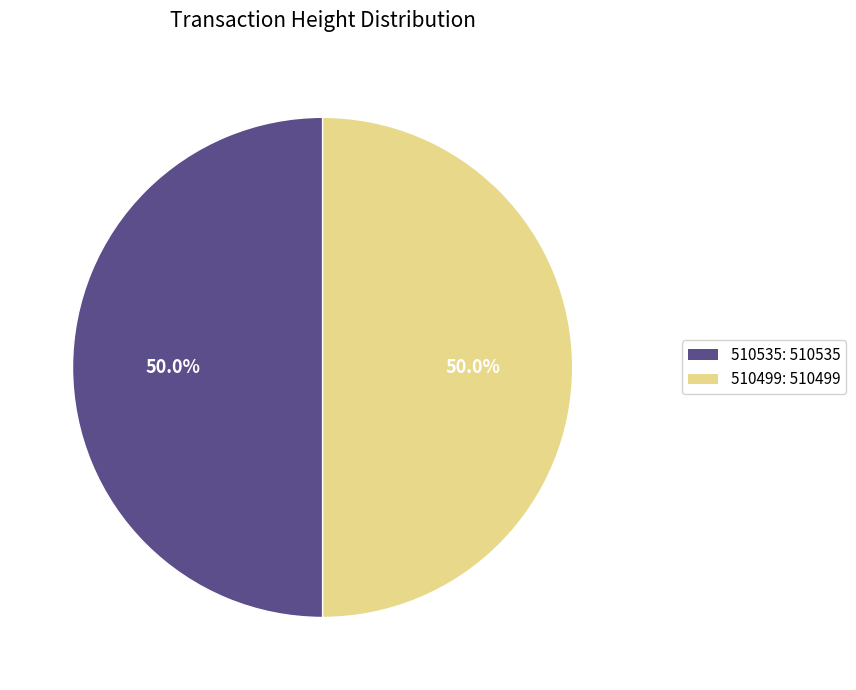

Combined, do 510535 and 510499 account for over 50%?

Yes